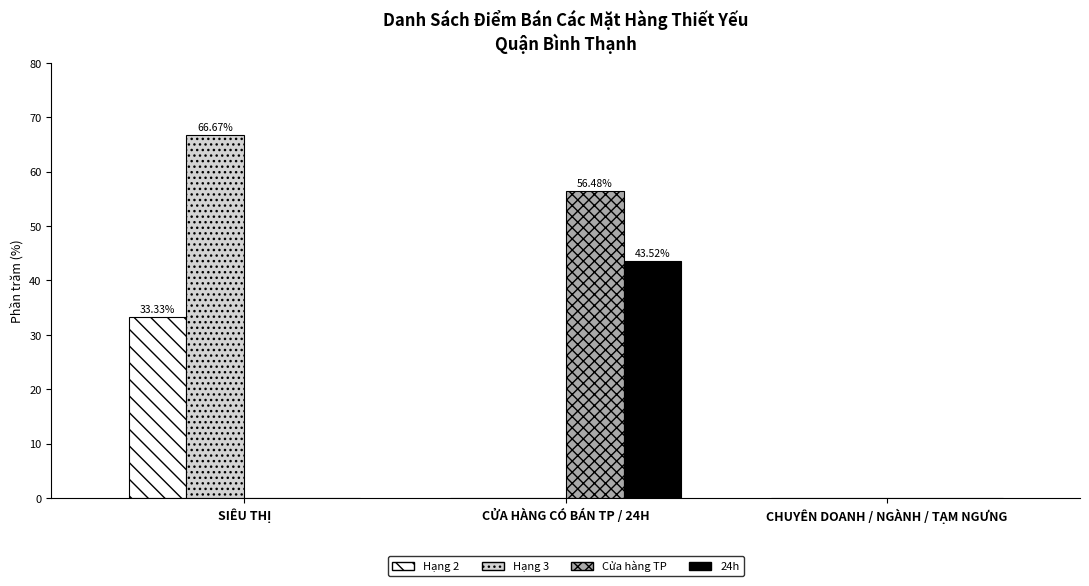

What is the average value of the Hạng 3 series?

22.2